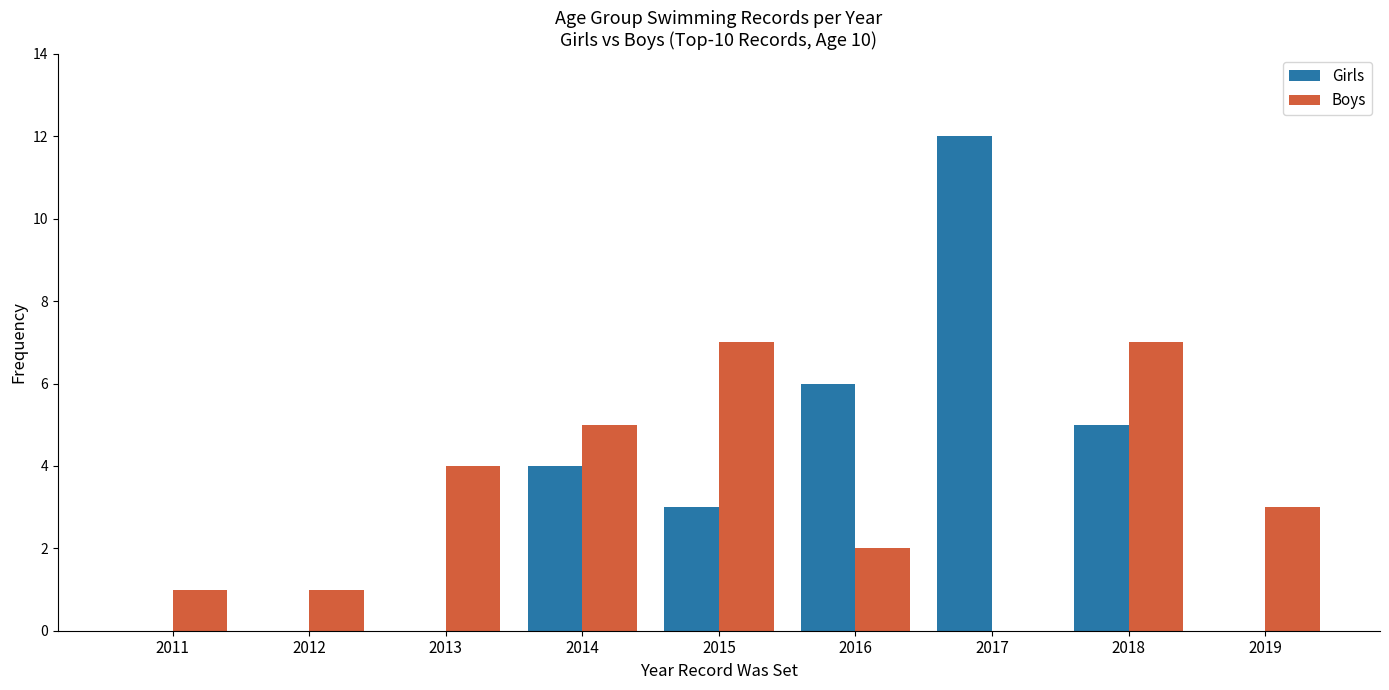

What is the average value of the Boys series?

3